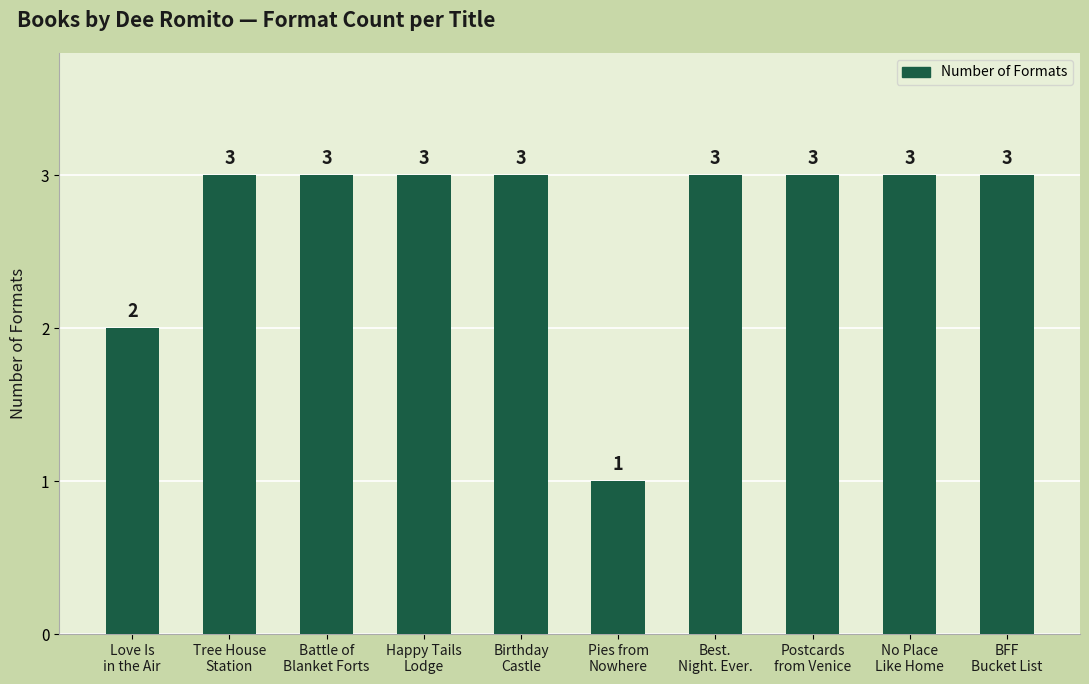

Count the number of categories in the chart.

10